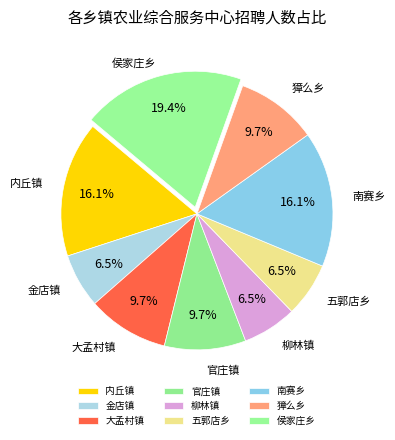

Approximately how many times larger is the value at 官庄镇 compared to 内丘镇?

0.6